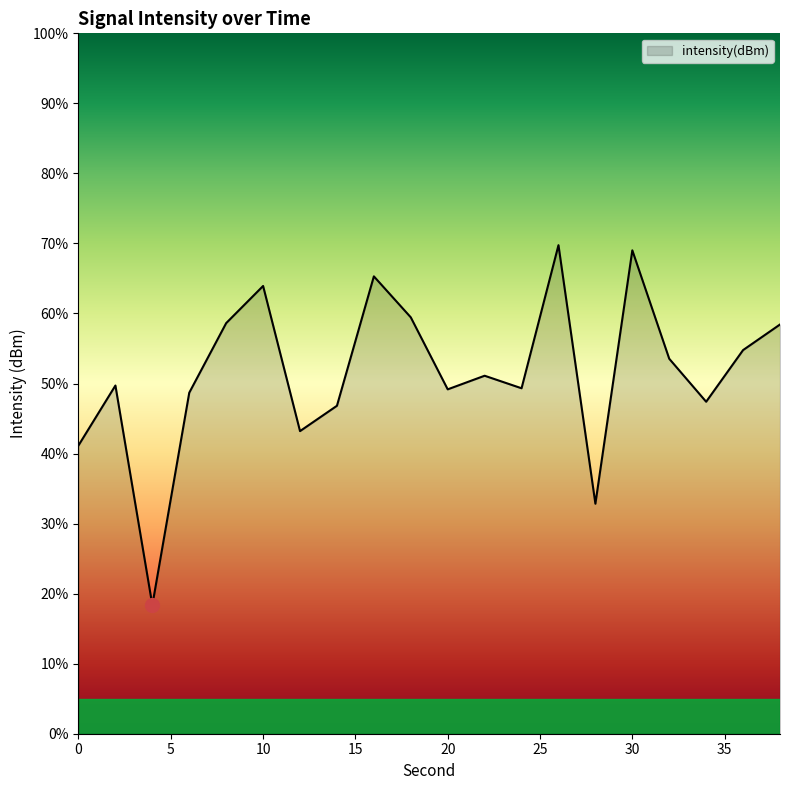

What is the sum of all values?

1030.6